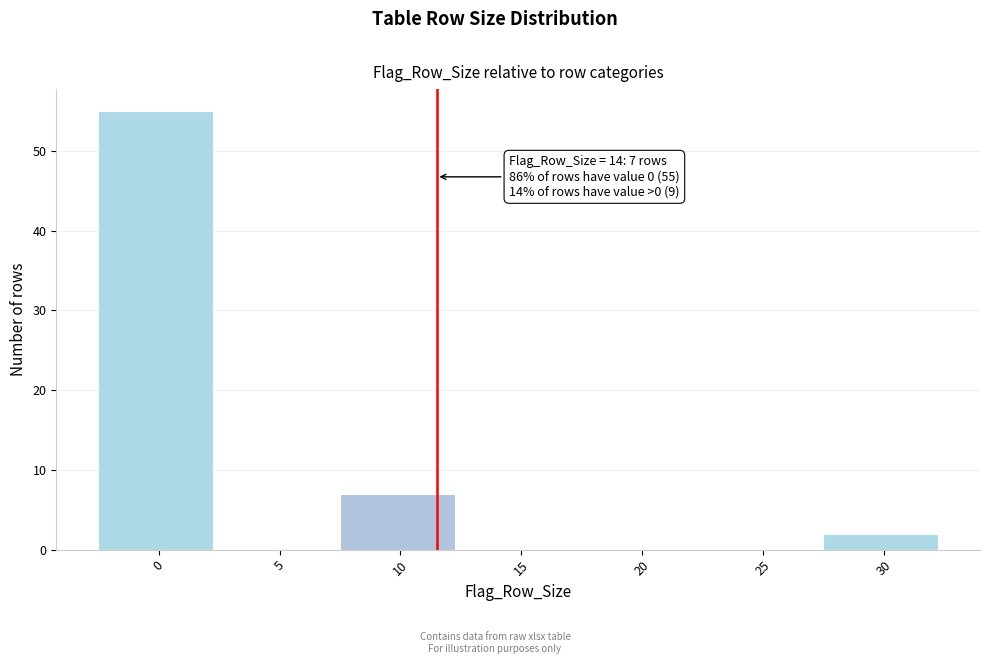

Reading left to right, what are all the values shown in this chart?

0=55	5=0	10=7	15=0	20=0	25=0	30=2